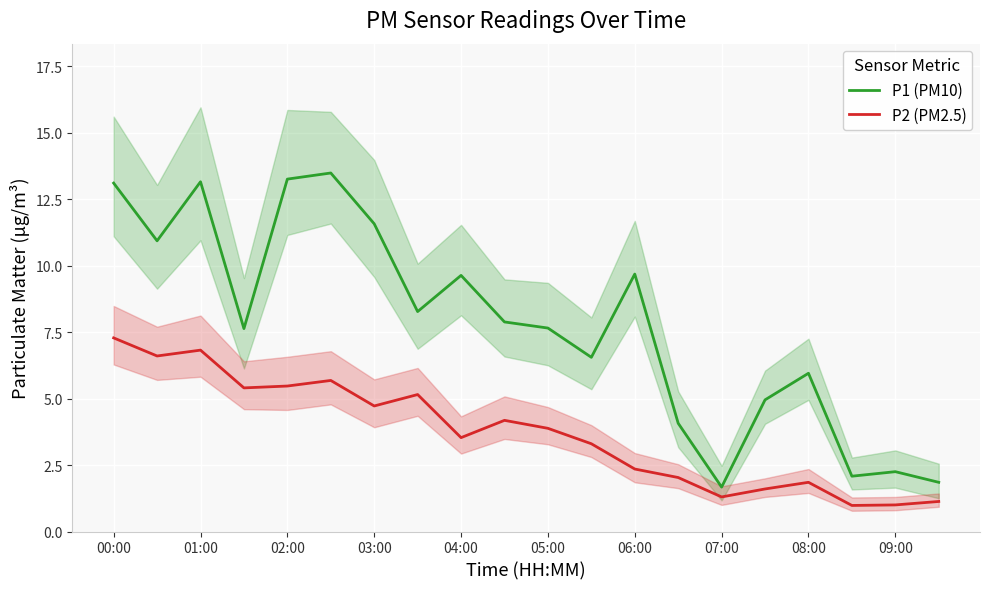

True or false: P2 (PM2.5) and P1 (PM10) cross at least once.

False